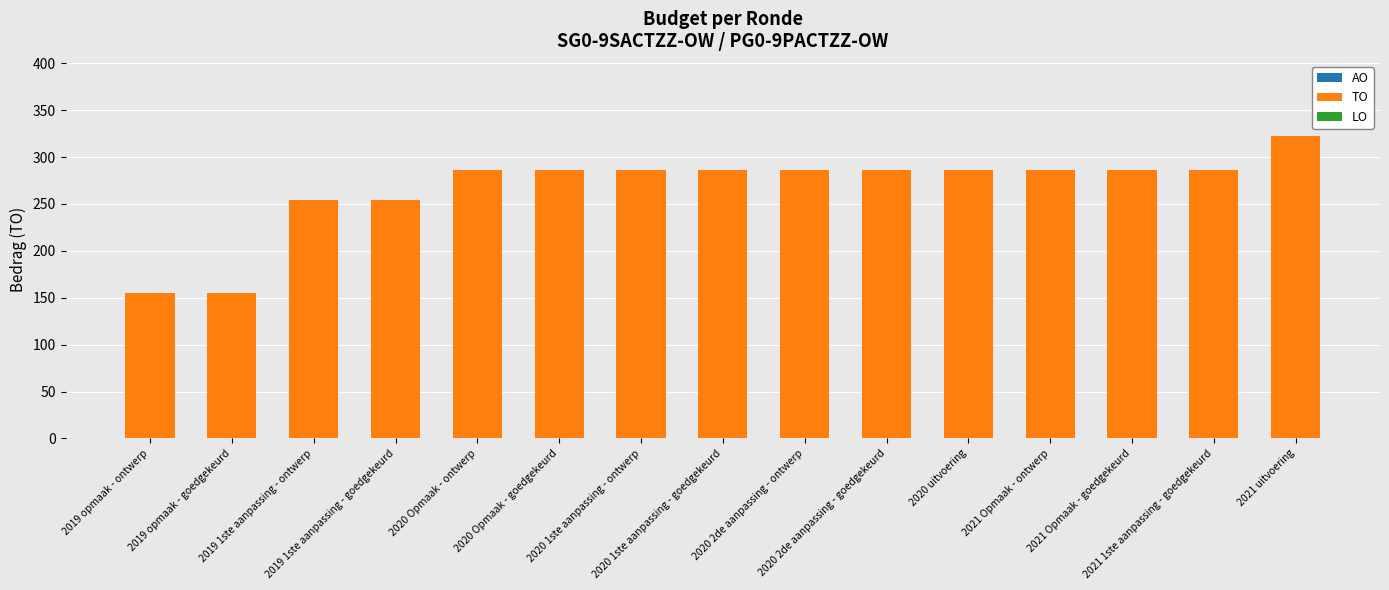

What is the difference between the maximum and second lowest values?

167